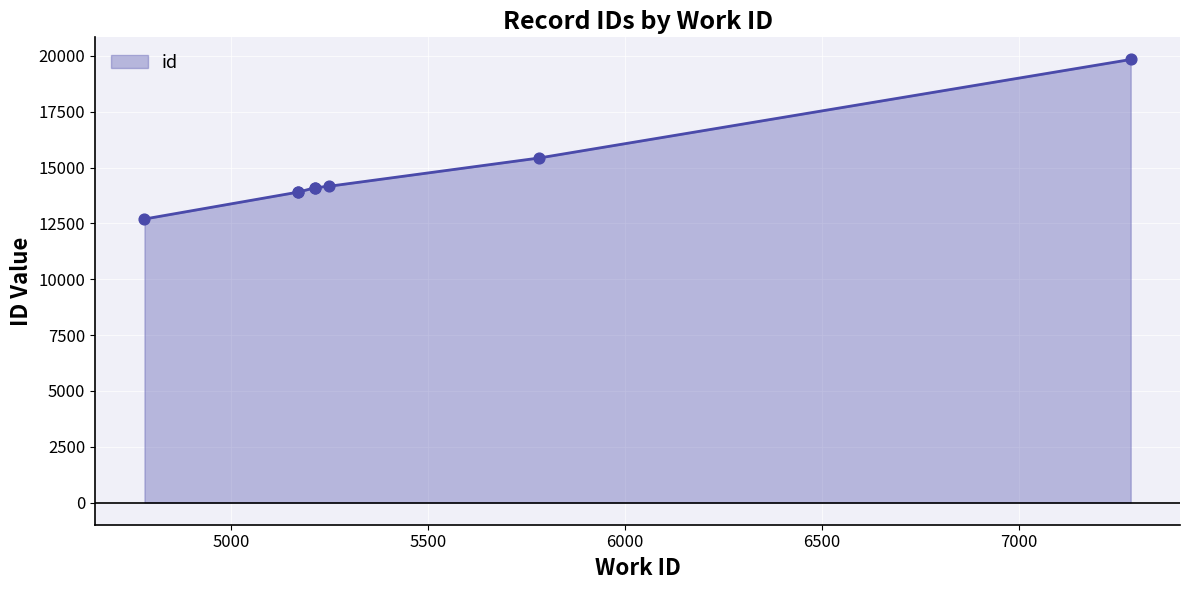

What is the change in value from 4781 to 5782?

+2732